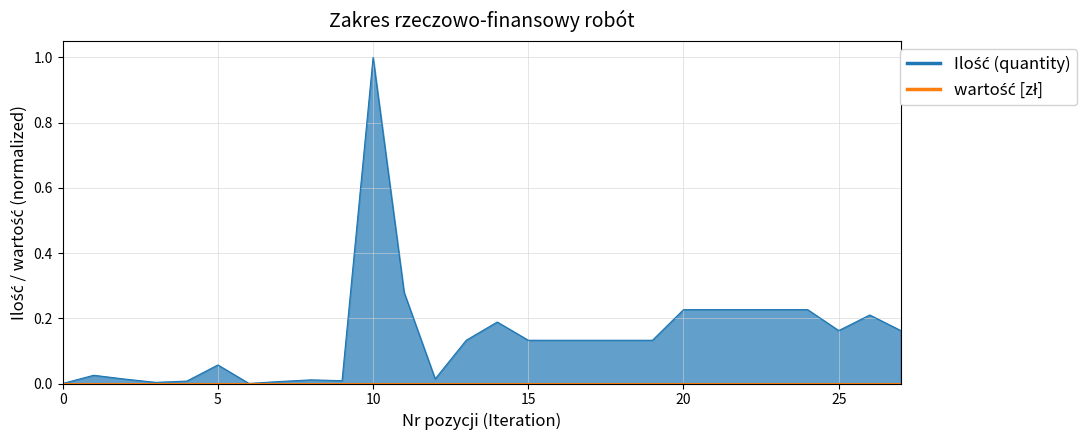

True or false: the data has more than 2 interior local peaks.

True